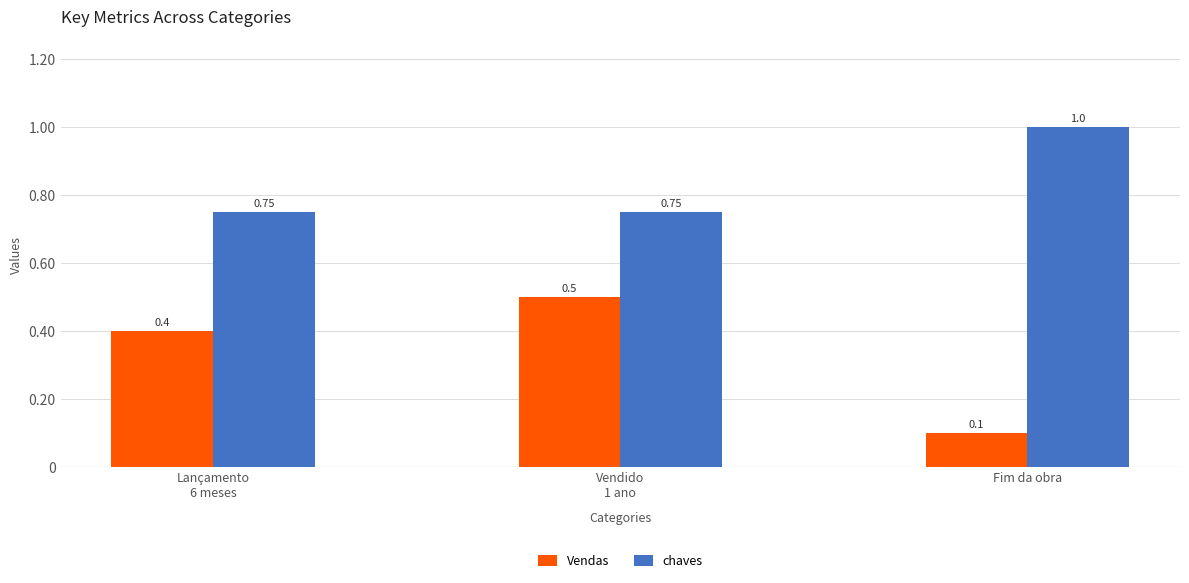

How many bars are there in each group?

2